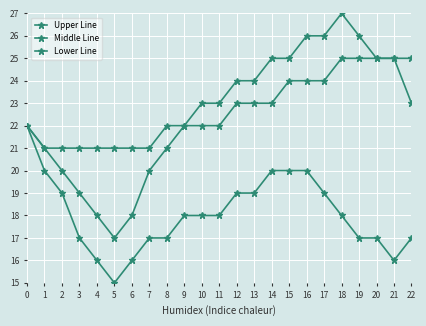

Reading left to right, extract all data points from this chart.

Upper Line: 22	21	20	19	18	17	18	20	21	22	23	23	24	24	25	25	26	26	27	26	25	25	23
Middle Line: 22	21	21	21	21	21	21	21	22	22	22	22	23	23	23	24	24	24	25	25	25	25	25
Lower Line: 22	20	19	17	16	15	16	17	17	18	18	18	19	19	20	20	20	19	18	17	17	16	17